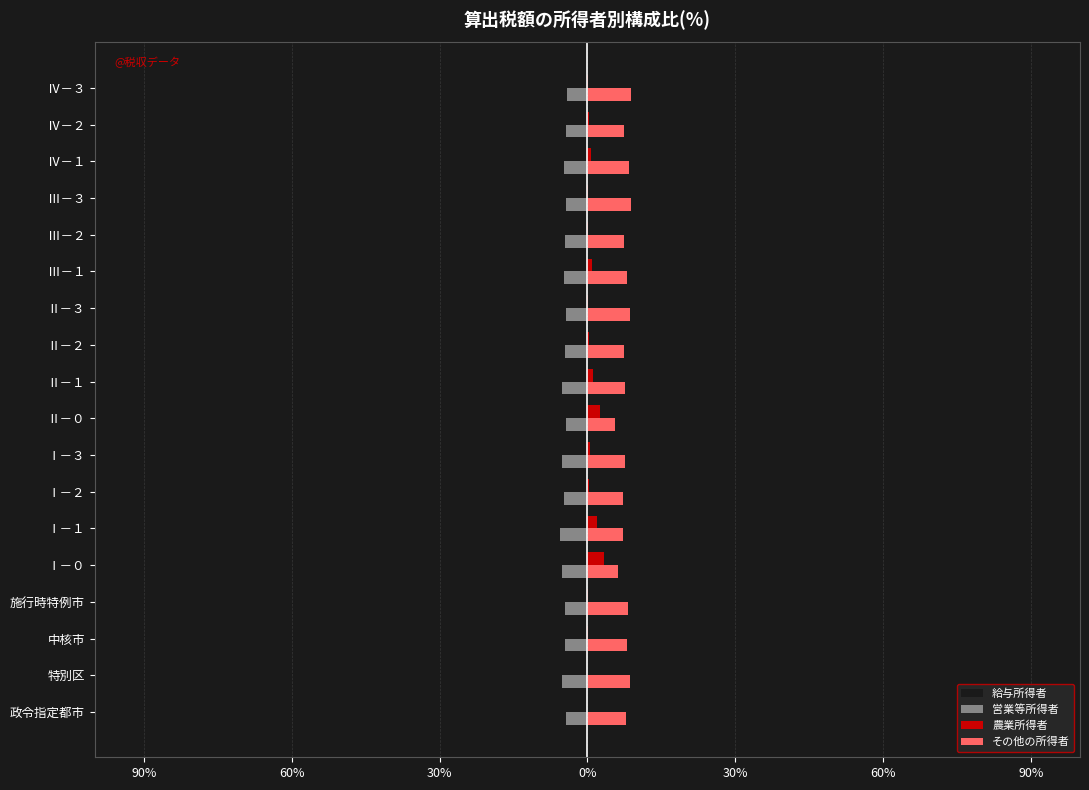

What are all the series names shown in the legend?

給与所得者, 営業等所得者, 農業所得者, その他の所得者